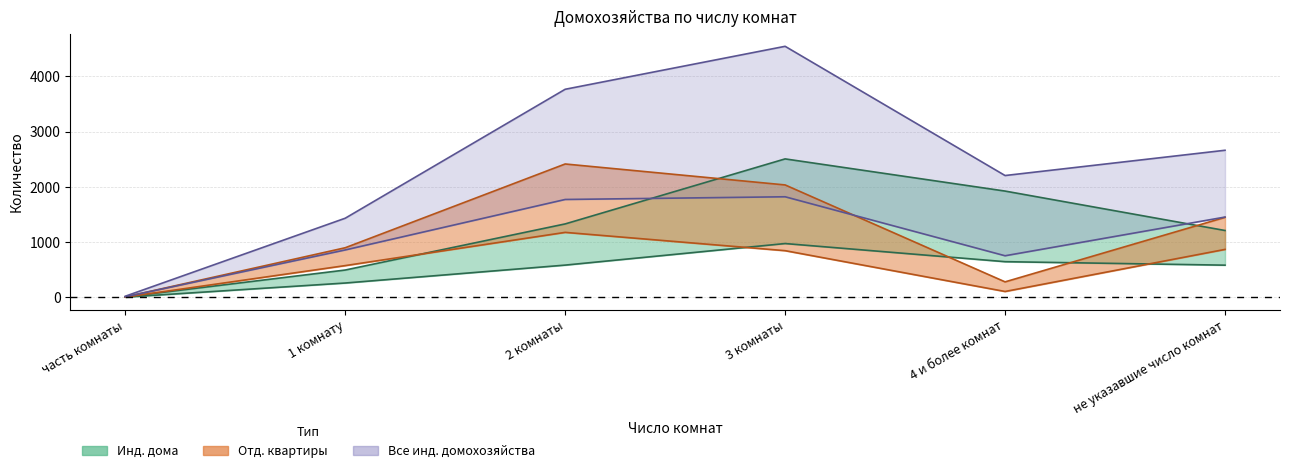

Where is Отдельные квартиры - домохозяйств nearest to the value 590?

1 комнату